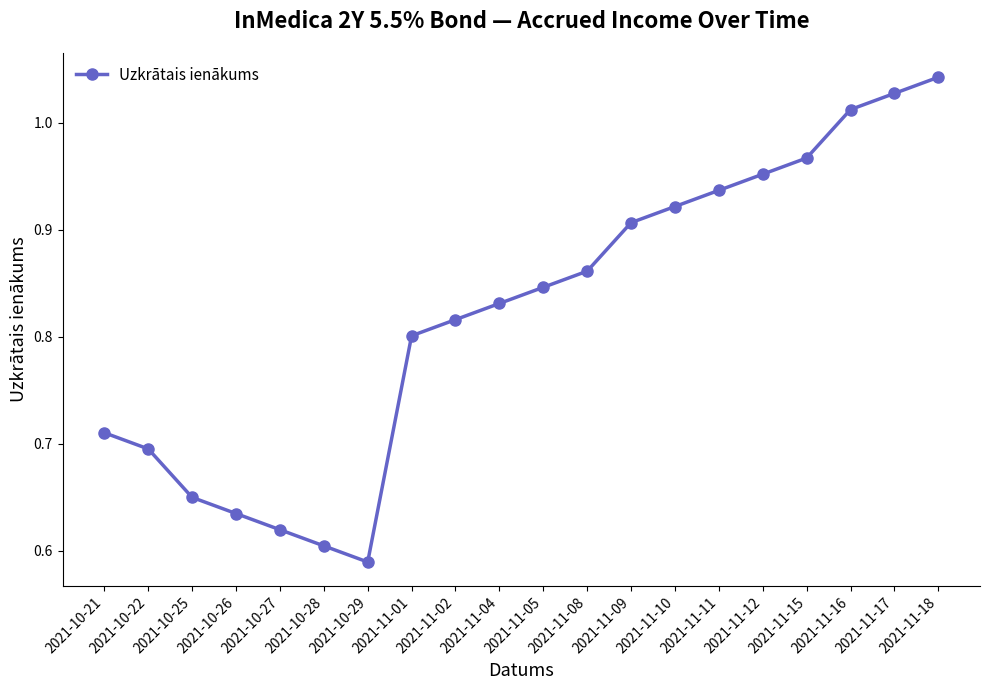

Which category has the highest value across all series?

2021-11-18